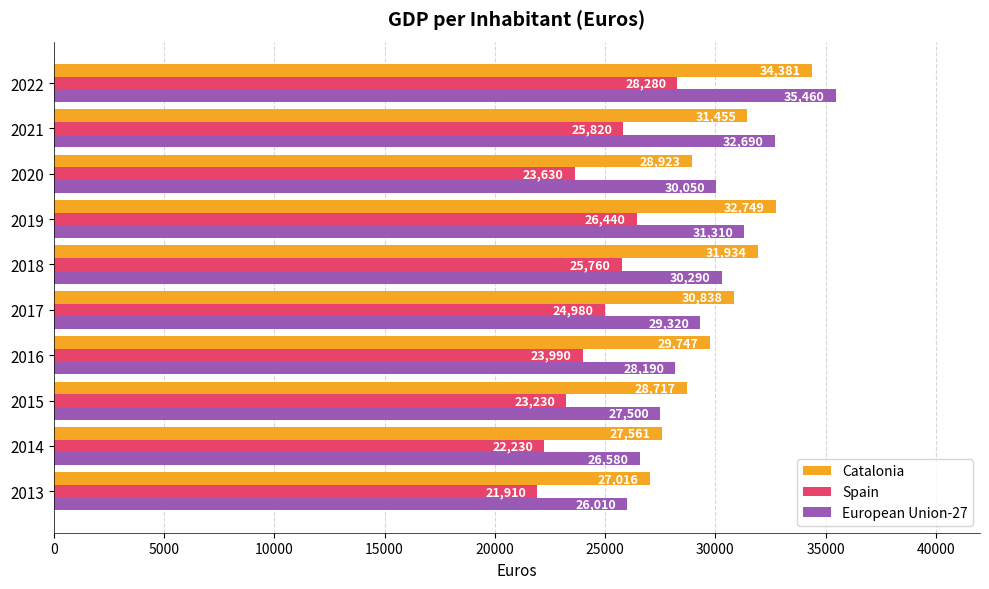

What is the difference between the second highest and second lowest values in the Catalonia series?

5188